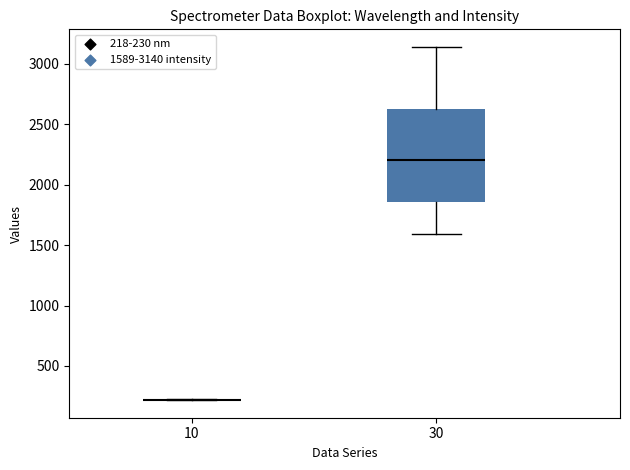

Which box is the tallest, from its lower edge to its upper edge?

30